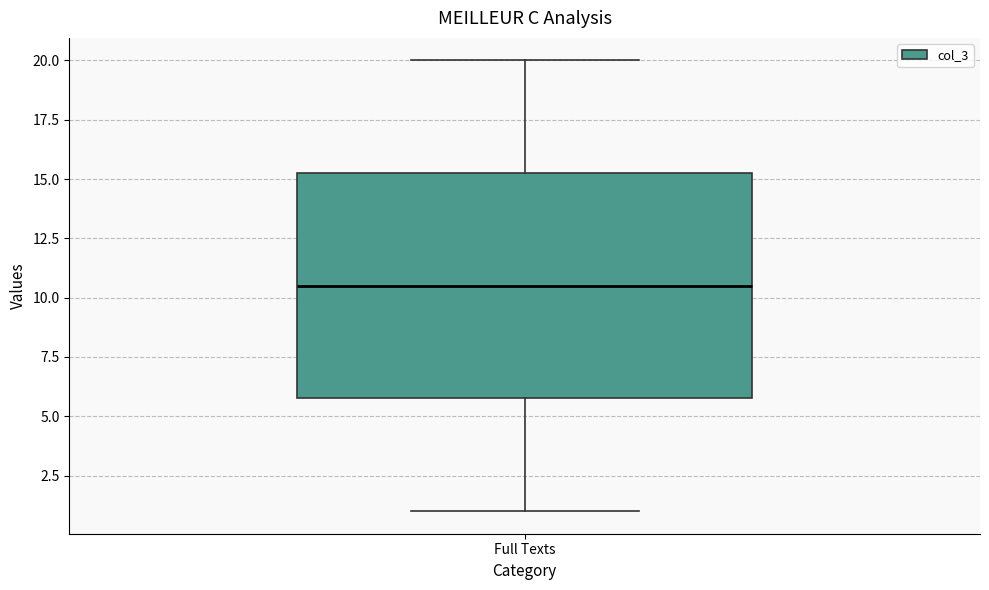

Transcribe this box plot: give where the median line is, the range the box spans, and where the two whiskers end, as read against the y-axis. The values are not printed on the chart, so give them approximately, as read against the axis.

median 10.5, box 6.0 to 15.5, whiskers 1.0 to 20.0